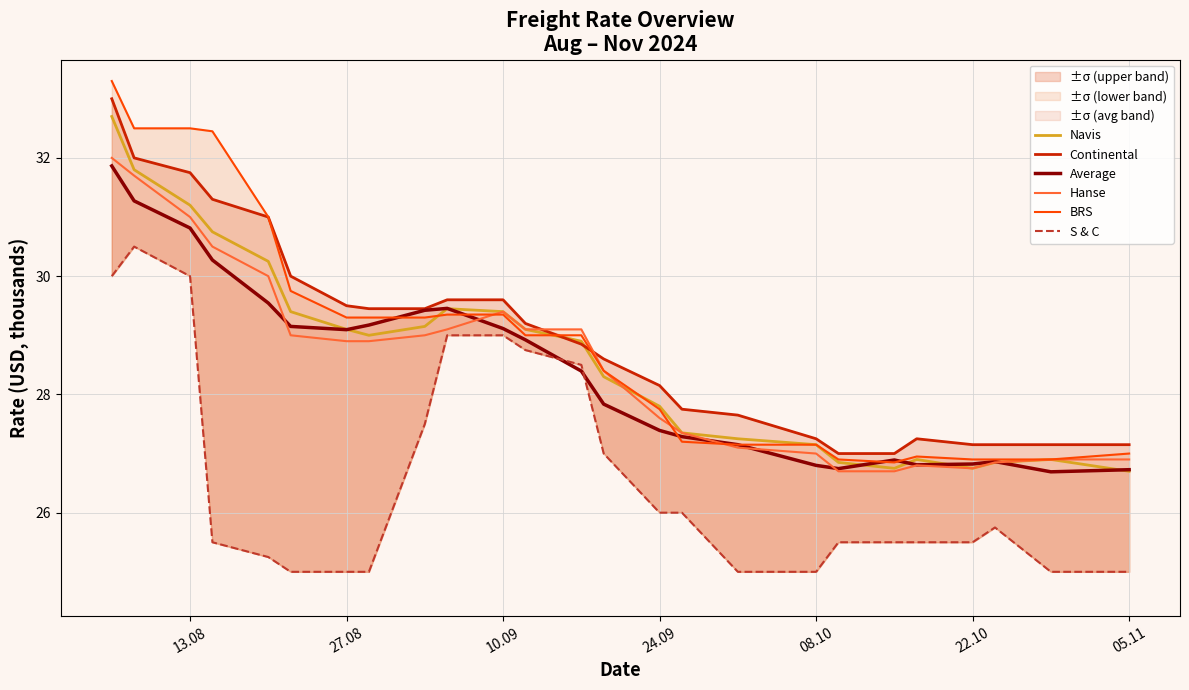

What is the maximum value for Navis?

32.7